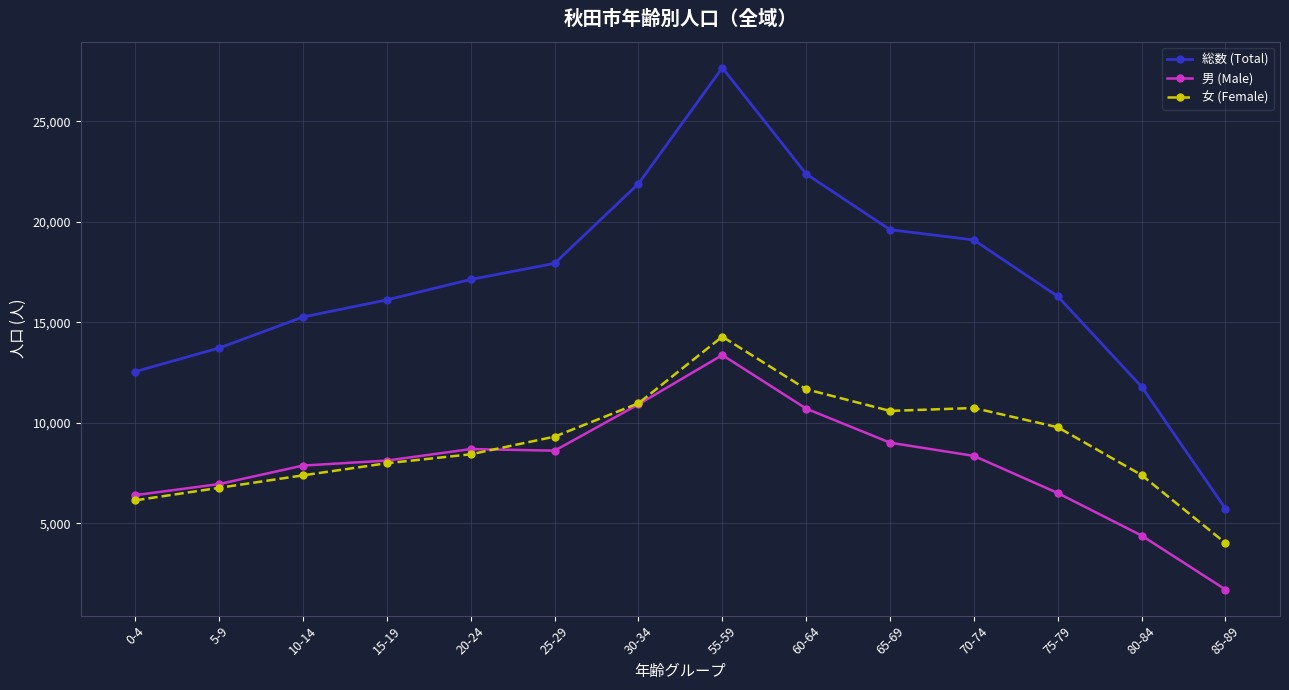

Is it true that 男 (Male) equals 3702 at 20-24?

False